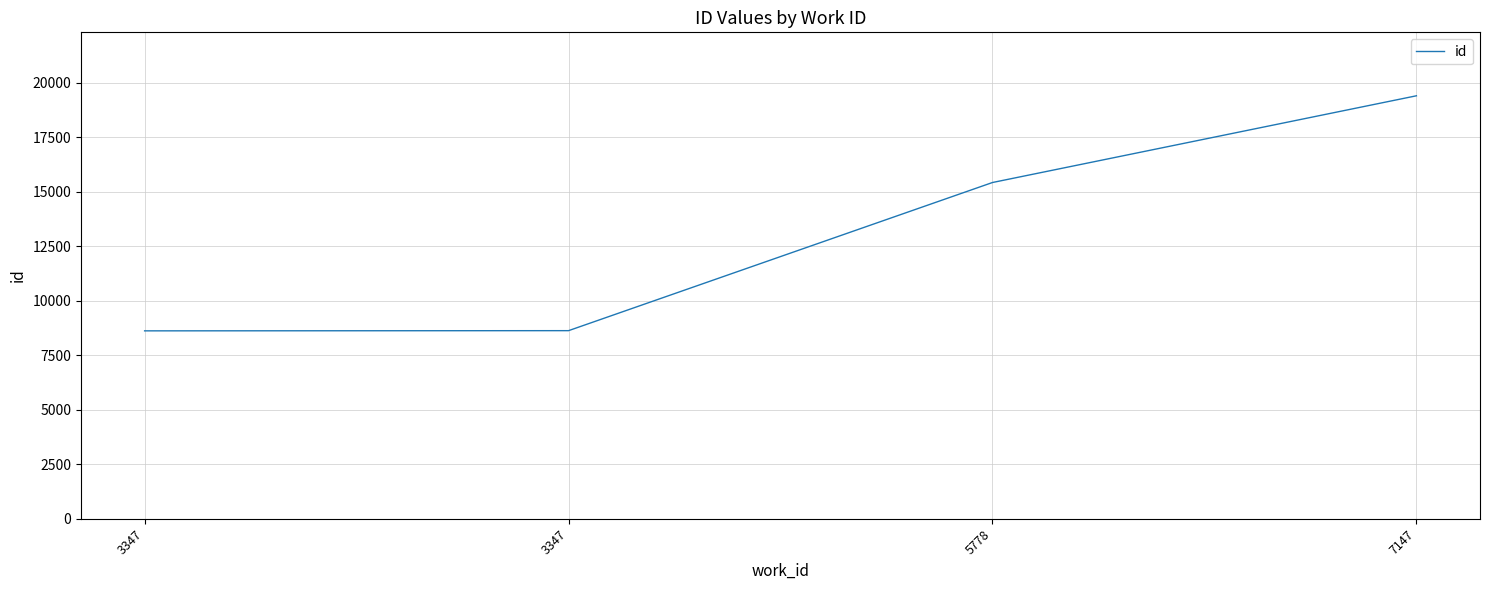

How many distinct data groups are displayed?

1